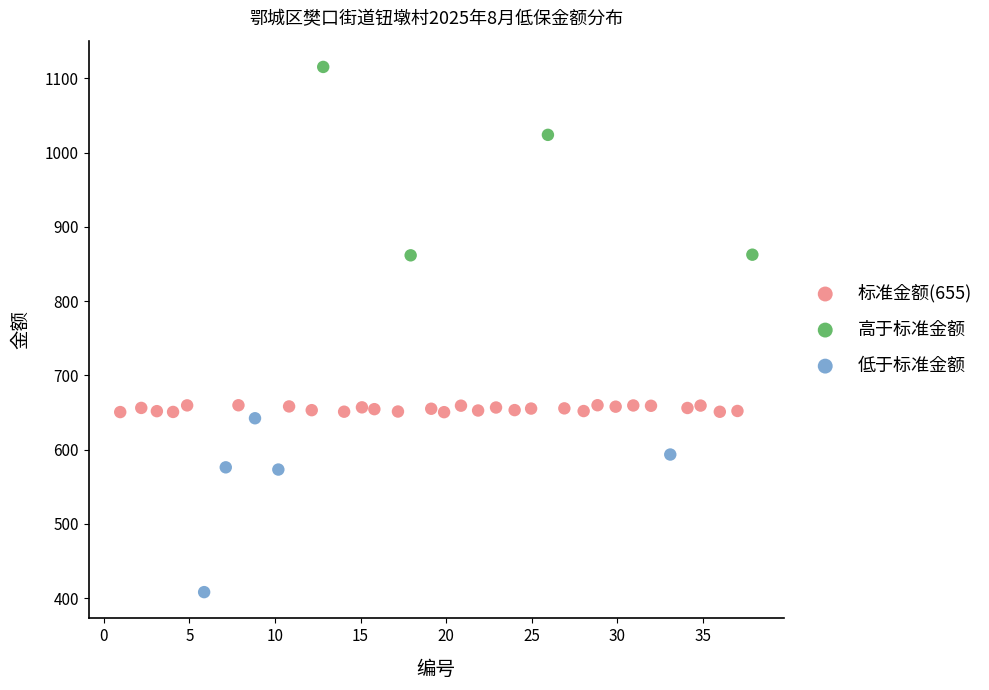

What are all the series names shown in the legend?

标准金额(655), 高于标准金额, 低于标准金额